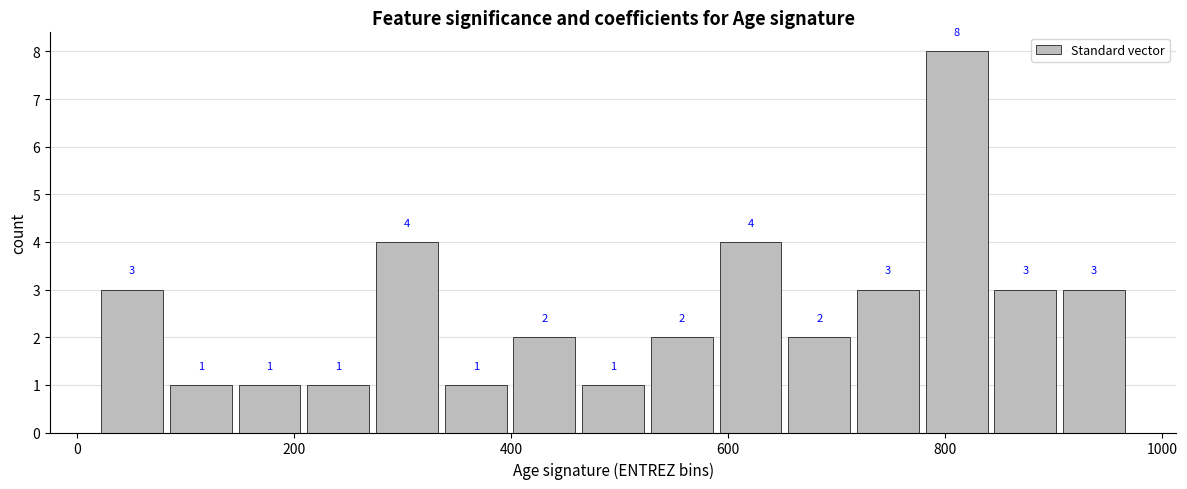

What is the sum of all values?

39